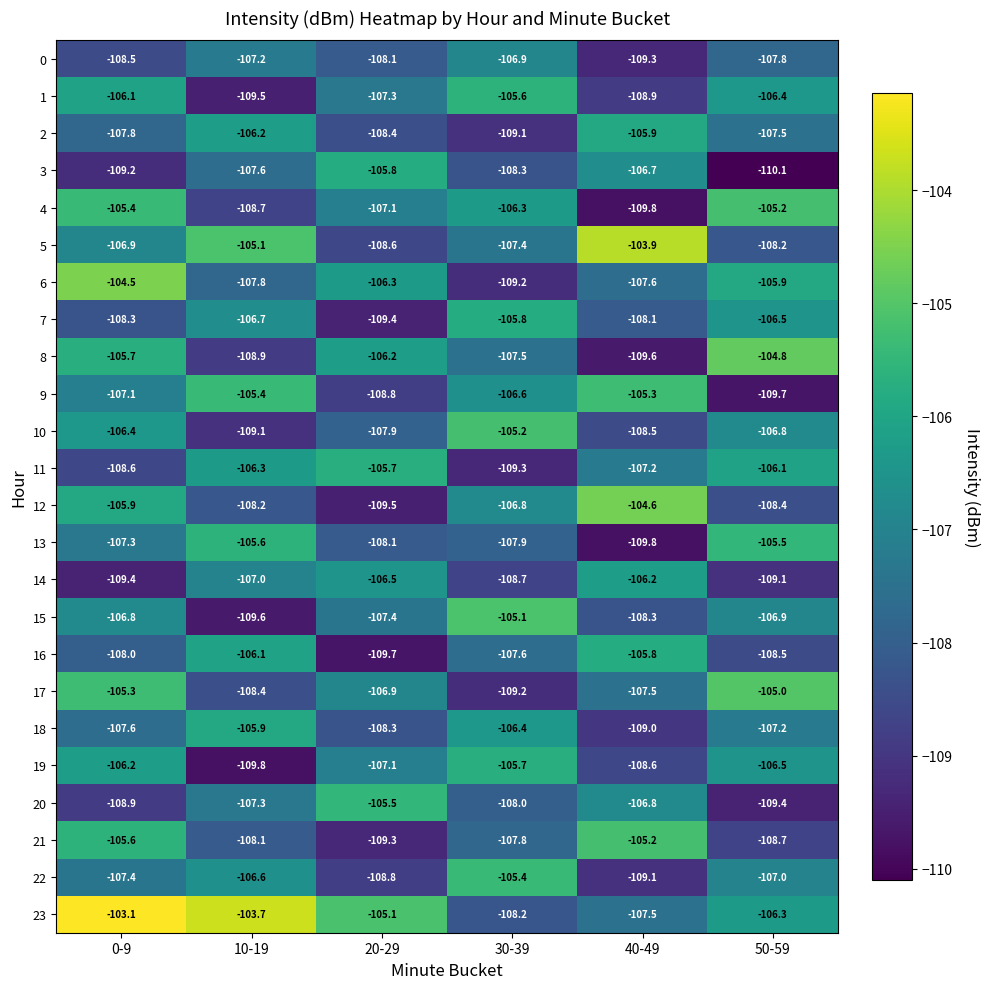

At which category is the sum across all series the highest?

0-9